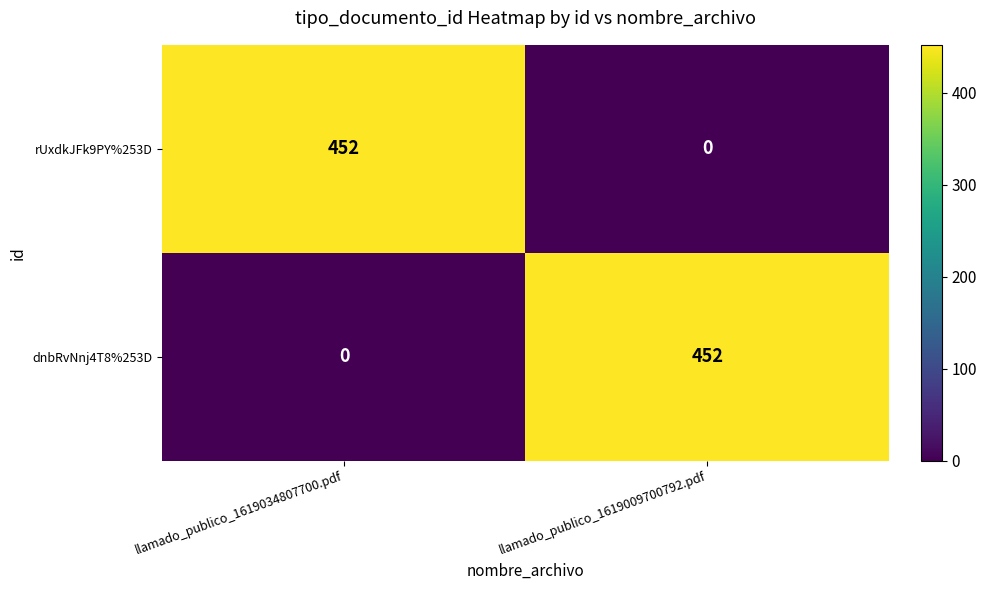

Reading left to right, list all the values displayed in this chart.

rUxdkJFk9PY%253D: llamado_publico_1619034807700.pdf=452	llamado_publico_1619009700792.pdf=0
dnbRvNnj4T8%253D: llamado_publico_1619034807700.pdf=0	llamado_publico_1619009700792.pdf=452